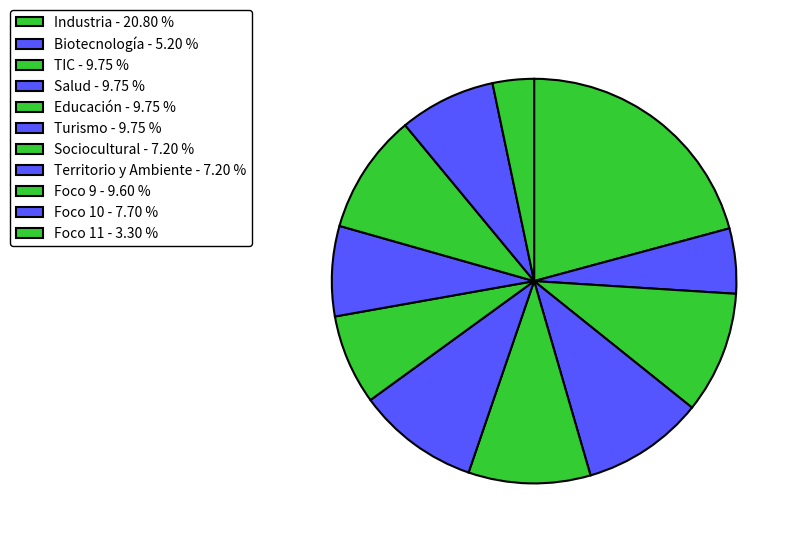

What is the total percentage of Educación and Biotecnología?

14.9%